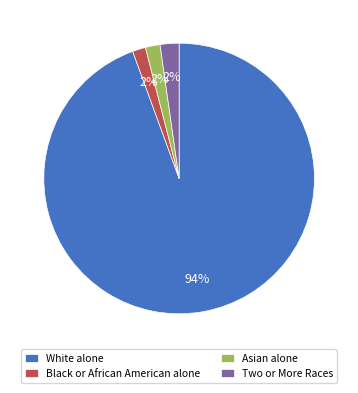

Is the sum of White alone and Asian alone greater than half?

Yes